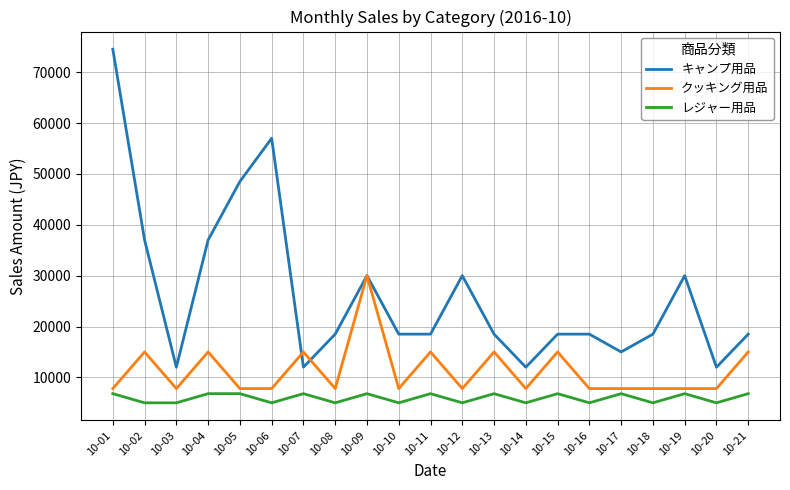

At which label is キャンプ用品 closest to 43250?

10-05